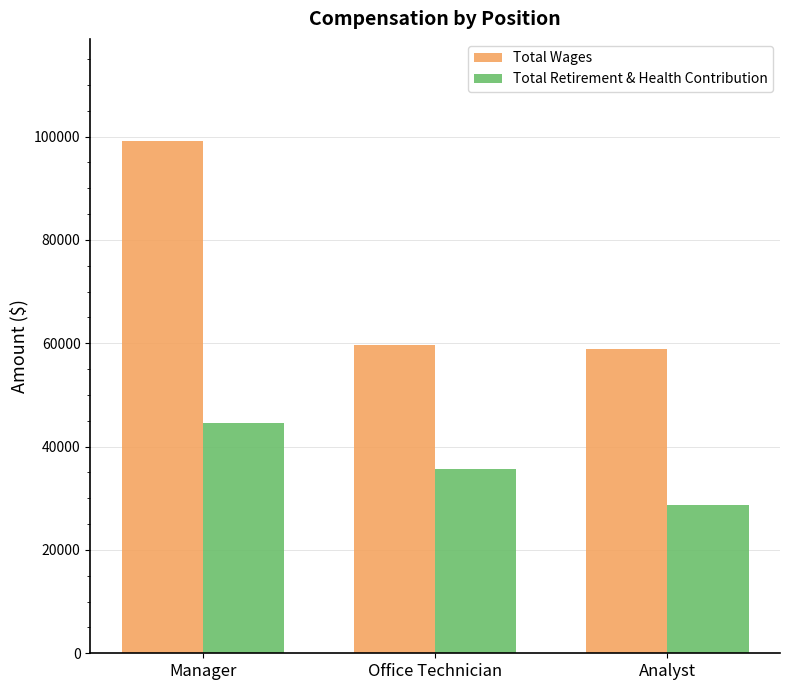

Which series changed the most between Manager and Office Technician?

Total Wages